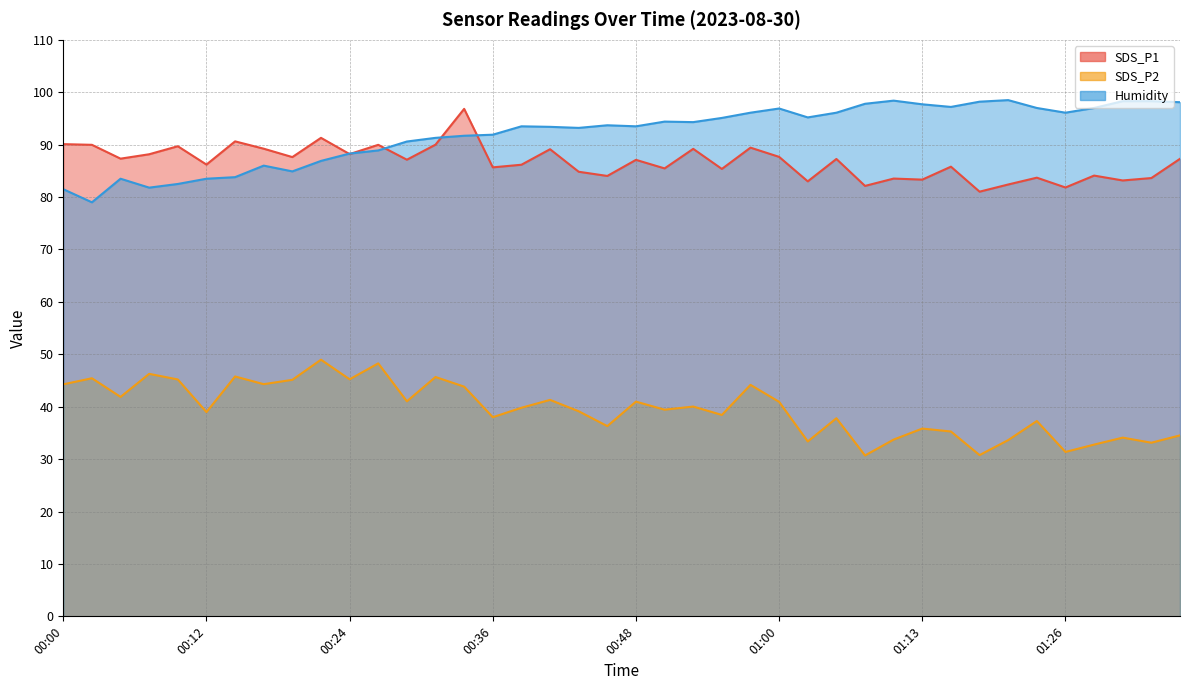

Which has a higher value, 00:56 or 00:34?

00:34